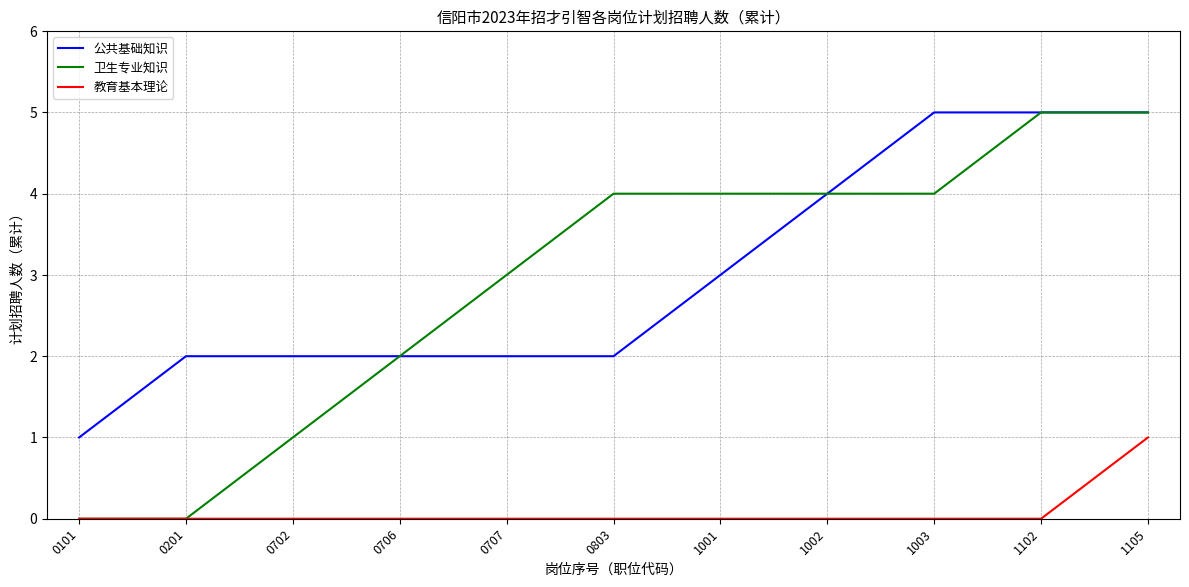

What is the spread (max minus min) of values at 0803?

4